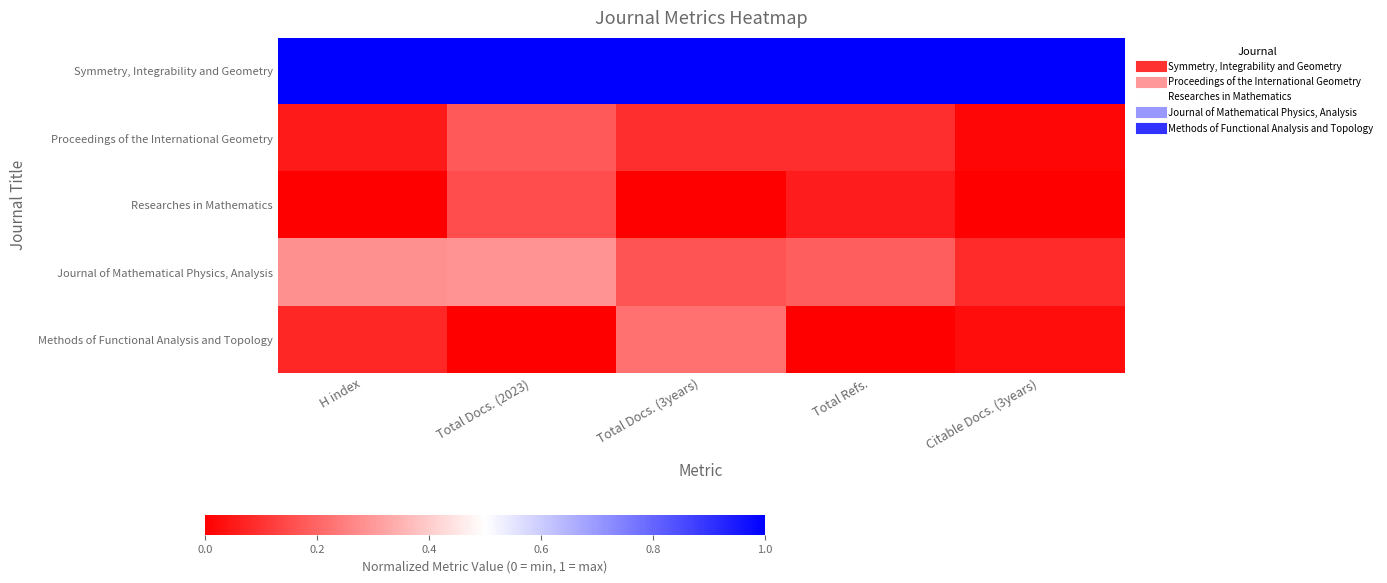

Reading right to left, transcribe all the data shown in this chart.

Symmetry, Integrability and Geometry: Citable Docs. (3years)=1.0	Total Refs.=1.0	Total Docs. (3years)=1.0	Total Docs. (2023)=1.0	H index=1.0
Proceedings of the International Geometry: Citable Docs. (3years)=0.0	Total Refs.=0.1	Total Docs. (3years)=0.1	Total Docs. (2023)=0.2	H index=0.1
Researches in Mathematics: Citable Docs. (3years)=0.0	Total Refs.=0.1	Total Docs. (3years)=0.0	Total Docs. (2023)=0.2	H index=0.0
Journal of Mathematical Physics, Analysis: Citable Docs. (3years)=0.1	Total Refs.=0.2	Total Docs. (3years)=0.2	Total Docs. (2023)=0.3	H index=0.3
Methods of Functional Analysis and Topology: Citable Docs. (3years)=0.0	Total Refs.=0.0	Total Docs. (3years)=0.2	Total Docs. (2023)=0.0	H index=0.1